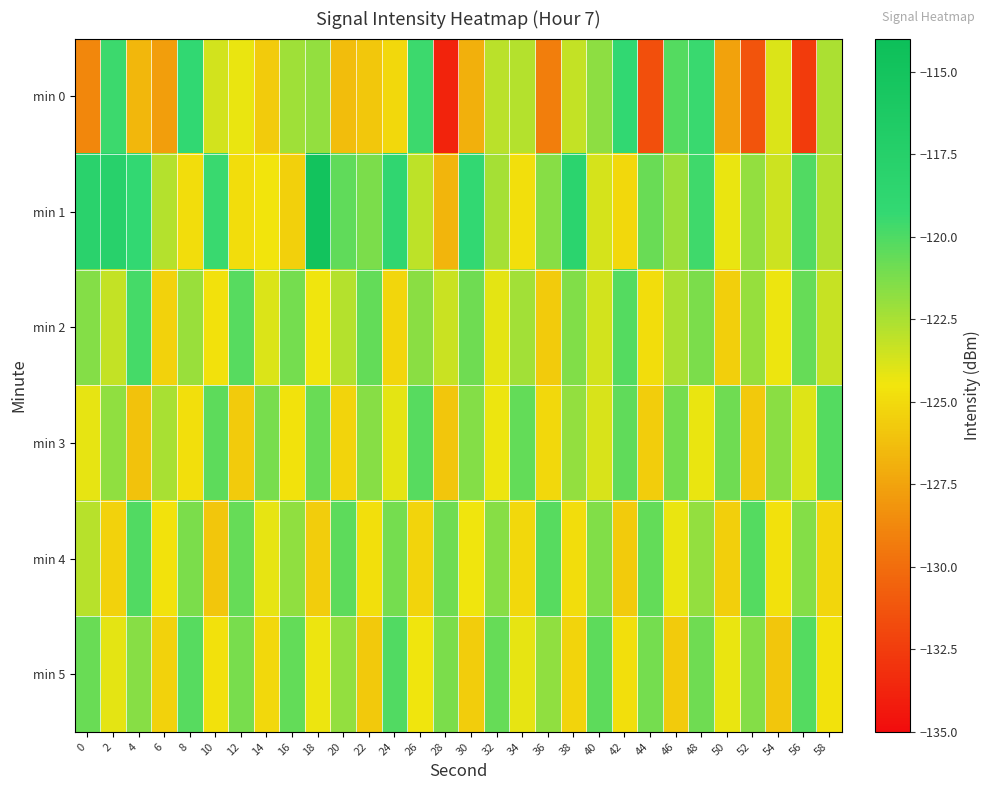

Reading left to right, list all the values displayed in this chart.

min 0: 0=-128.8	2=-119.5	4=-126.6	6=-127.8	8=-119.1	10=-123.7	12=-124.3	14=-125.7	16=-122.2	18=-121.9	20=-126.4	22=-125.8	24=-125.1	26=-119.5	28=-133.8	30=-126.9	32=-123.0	34=-122.8	36=-129.2	38=-123.2	40=-121.7	42=-119.2	44=-131.5	46=-120.2	48=-119.4	50=-127.6	52=-131.3	54=-123.9	56=-132.6	58=-122.5
min 1: 0=-118.0	2=-117.8	4=-119.2	6=-122.9	8=-124.9	10=-119.5	12=-124.9	14=-124.5	16=-125.4	18=-114.8	20=-120.5	22=-121.3	24=-118.9	26=-123.1	28=-126.7	30=-119.2	32=-122.4	34=-124.8	36=-121.6	38=-118.3	40=-123.7	42=-125.1	44=-120.8	46=-122.2	48=-119.6	50=-124.3	52=-121.9	54=-123.5	56=-120.1	58=-122.7
min 2: 0=-121.5	2=-123.2	4=-119.8	6=-125.4	8=-122.1	10=-124.7	12=-120.3	14=-123.9	16=-121.1	18=-124.5	20=-122.8	22=-120.6	24=-125.2	26=-121.7	28=-123.4	30=-120.9	32=-124.1	34=-122.3	36=-125.7	38=-121.4	40=-123.6	42=-120.2	44=-124.9	46=-122.6	48=-121.3	50=-125.5	52=-122.0	54=-124.4	56=-120.7	58=-123.3
min 3: 0=-124.2	2=-121.8	4=-126.1	6=-122.5	8=-124.8	10=-120.4	12=-125.7	14=-121.2	16=-124.6	18=-120.8	20=-125.3	22=-121.6	24=-124.1	26=-120.3	28=-125.9	30=-121.5	32=-124.4	34=-120.6	36=-125.1	38=-121.9	40=-123.8	42=-120.5	44=-125.6	46=-121.1	48=-124.3	50=-120.9	52=-125.8	54=-121.7	56=-124.0	58=-120.2
min 4: 0=-122.9	2=-125.4	4=-120.1	6=-124.6	8=-121.3	10=-125.9	12=-120.7	14=-124.2	16=-121.8	18=-125.6	20=-120.4	22=-124.8	24=-121.1	26=-125.3	28=-120.9	30=-124.5	32=-121.6	34=-125.1	36=-120.3	38=-124.9	40=-121.4	42=-125.7	44=-120.6	46=-124.3	48=-121.9	50=-125.5	52=-120.2	54=-124.7	56=-121.5	58=-125.2
min 5: 0=-120.8	2=-124.1	4=-121.6	6=-125.4	8=-120.3	10=-124.7	12=-121.2	14=-125.1	16=-120.6	18=-124.4	20=-121.9	22=-125.8	24=-120.1	26=-124.5	28=-121.3	30=-125.6	32=-120.7	34=-124.2	36=-121.8	38=-125.3	40=-120.4	42=-124.8	44=-121.1	46=-125.7	48=-120.9	50=-124.3	52=-121.5	54=-125.9	56=-120.2	58=-124.6